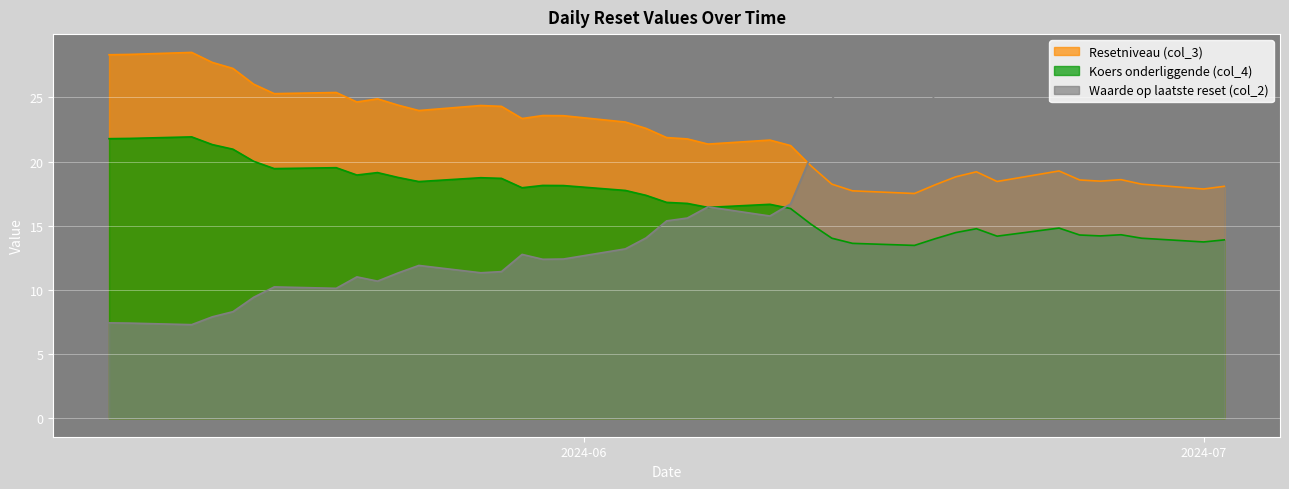

The value of Koers onderliggende (col_4) at 2024-05-31 is 26.9. True or false?

False